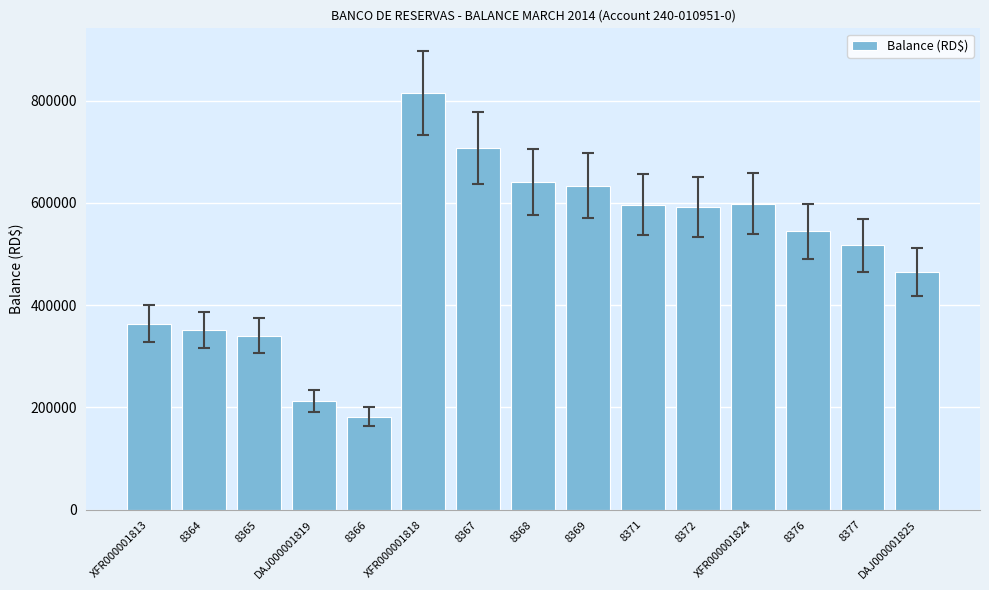

What is the ratio of the value at DAJ000001819 to the value at 8366?

1.2